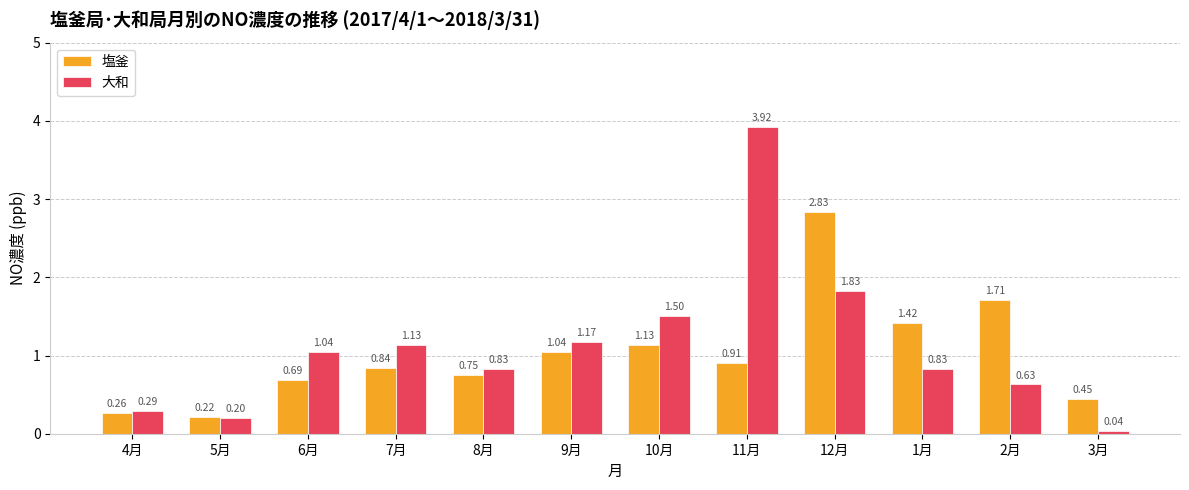

The value of 塩釜 at 3月 is 0.3. True or false?

False